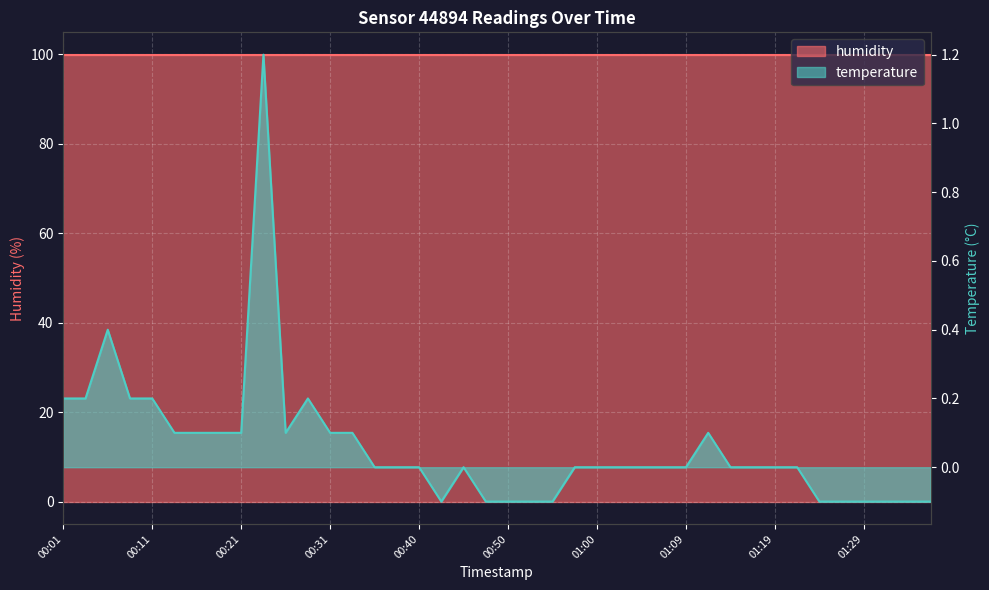

At which category does the chart reach its peak across all series?

00:23